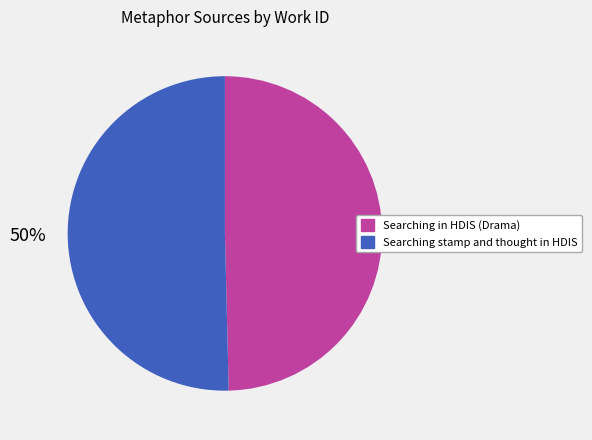

Do Searching in HDIS (Drama) and Searching stamp and thought in HDIS together represent more than half of the pie?

Yes